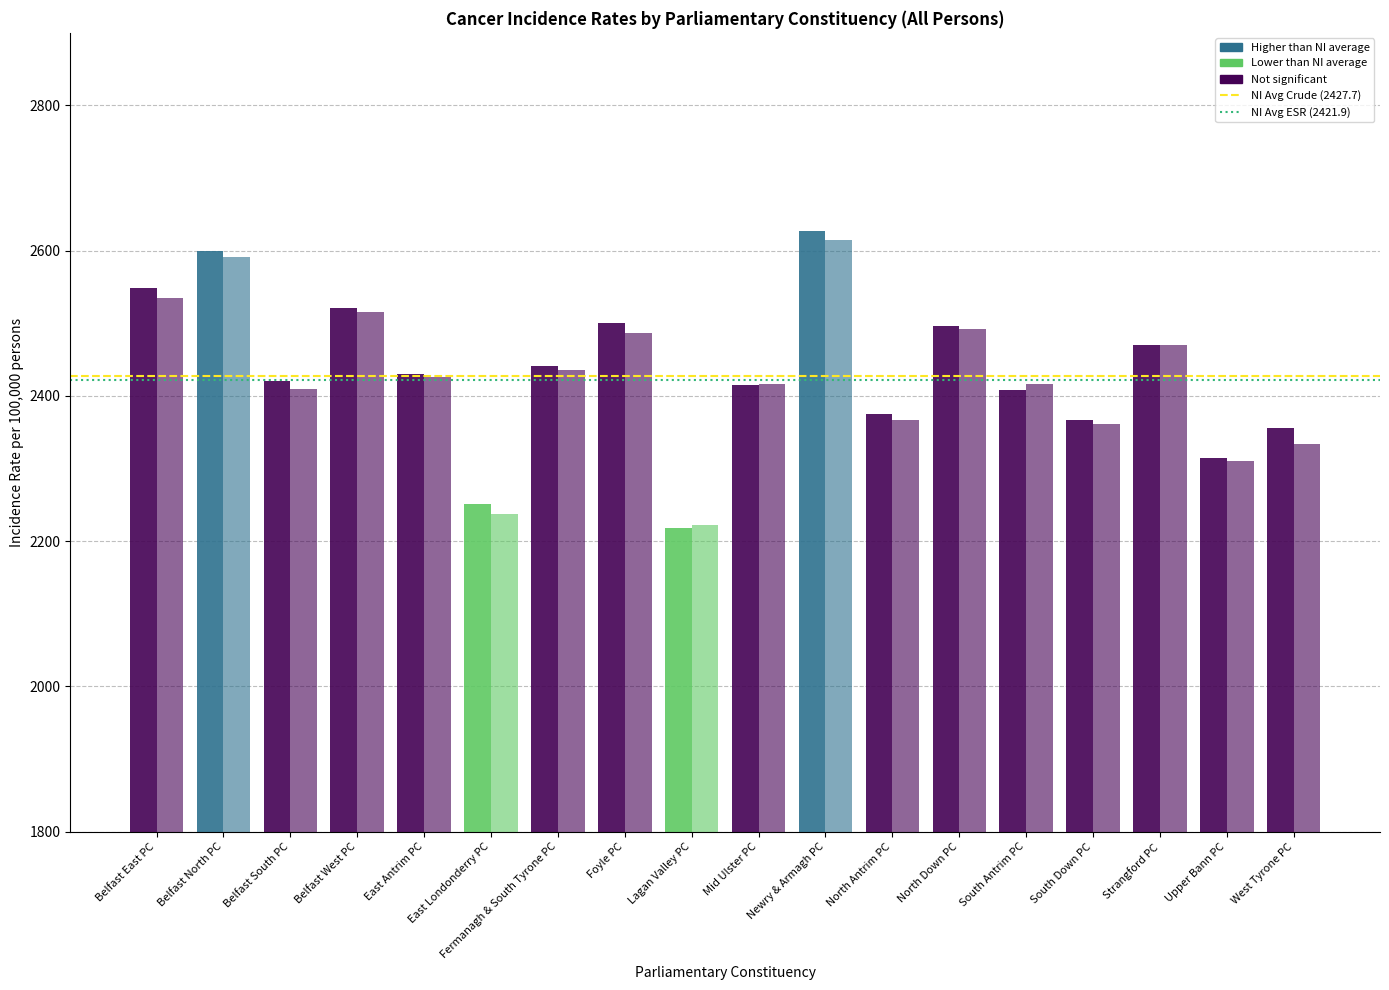

Reading left to right, list all the values displayed in this chart.

Crude incidence rate: 2548.5	2599.2	2420.9	2520.5	2429.7	2251.0	2441.2	2500.2	2217.6	2415.7	2627.7	2375.3	2496.5	2408.7	2366.3	2470.4	2314.5	2356.0
European ASR: 2535.4	2590.8	2409.1	2516.0	2426.8	2237.6	2435.7	2487.4	2222.9	2416.4	2615.1	2366.6	2492.7	2416.1	2361.1	2469.8	2310.3	2334.2